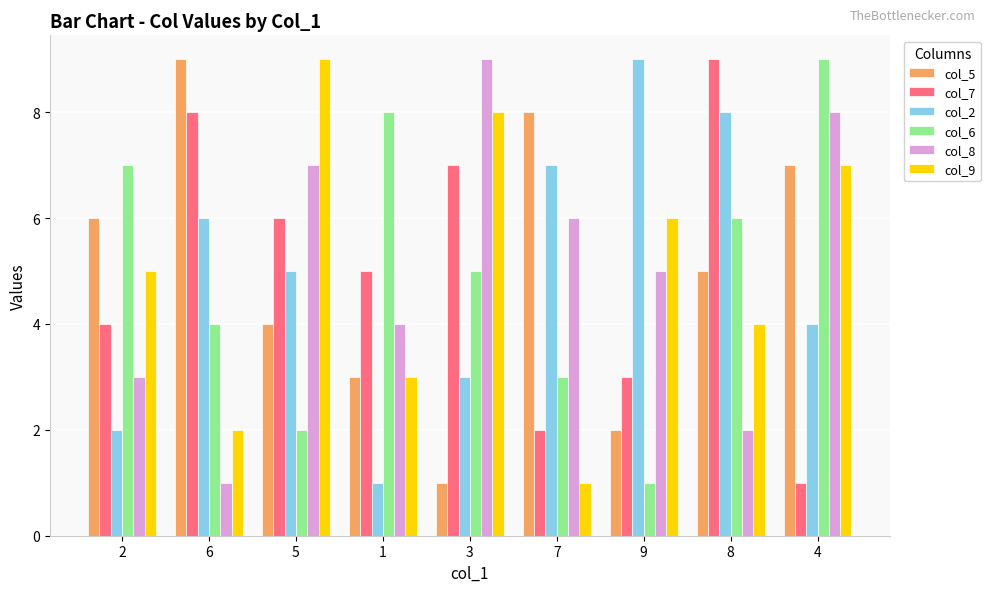

Rank the categories by col_9 value from highest to lowest.

5, 3, 4, 9, 2, 8, 1, 6, 7